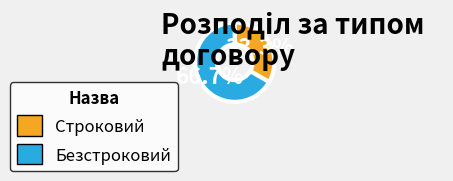

Is Строковий the majority of the pie?

No